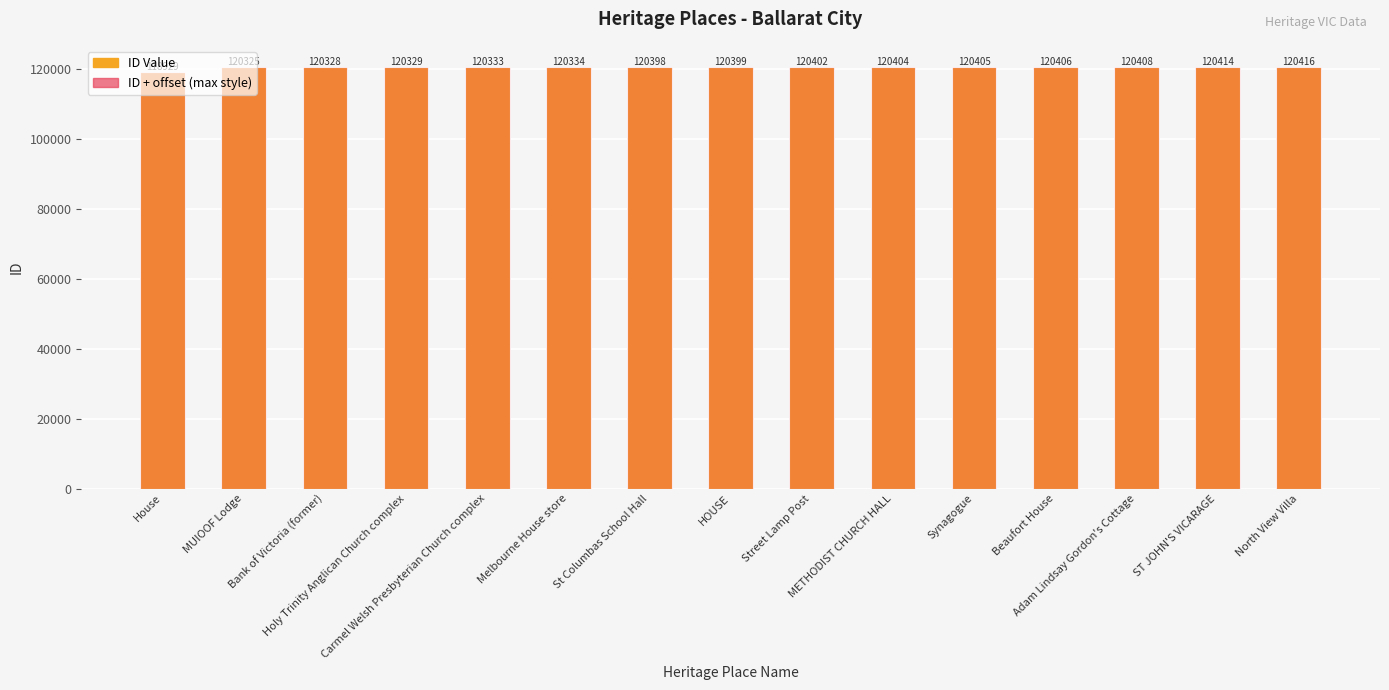

How many groups of bars are there?

15